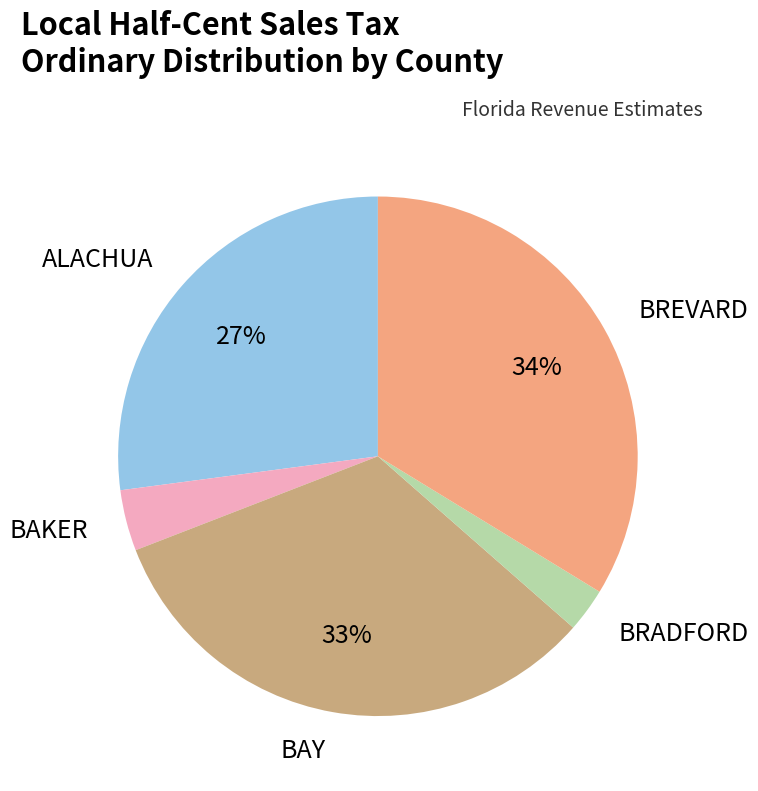

To the nearest percent, what is the difference between the largest and smallest slice percentages?

31%